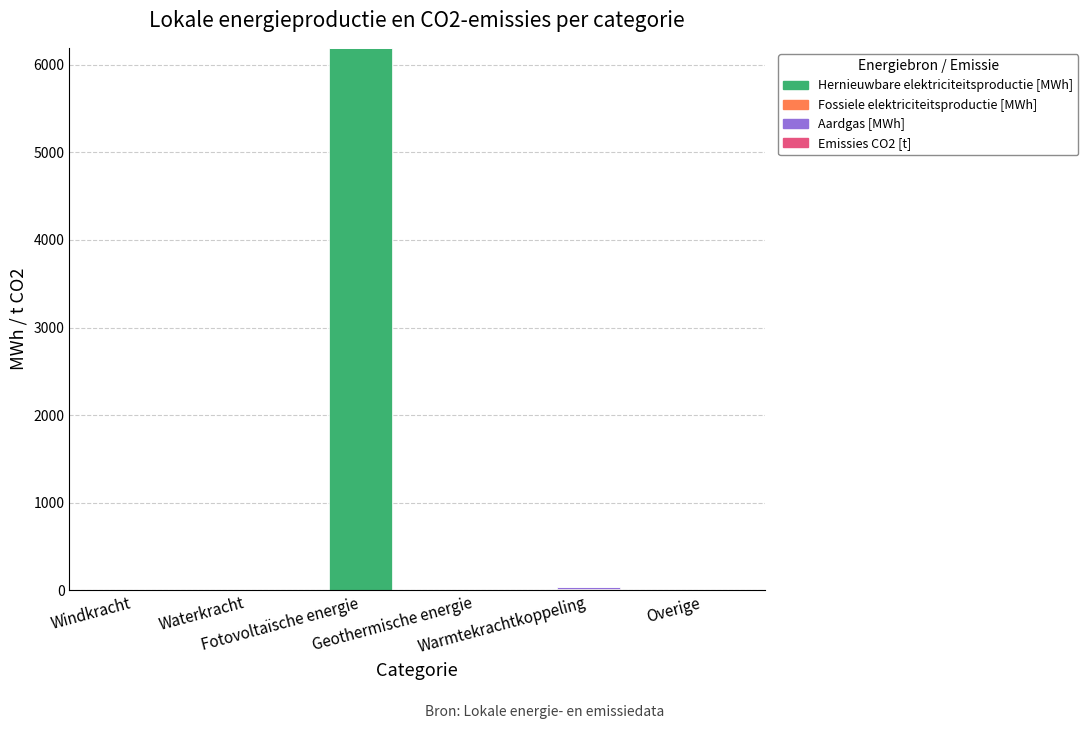

How many data points in Hernieuwbare elektriciteitsproductie [MWh] are above 0?

1